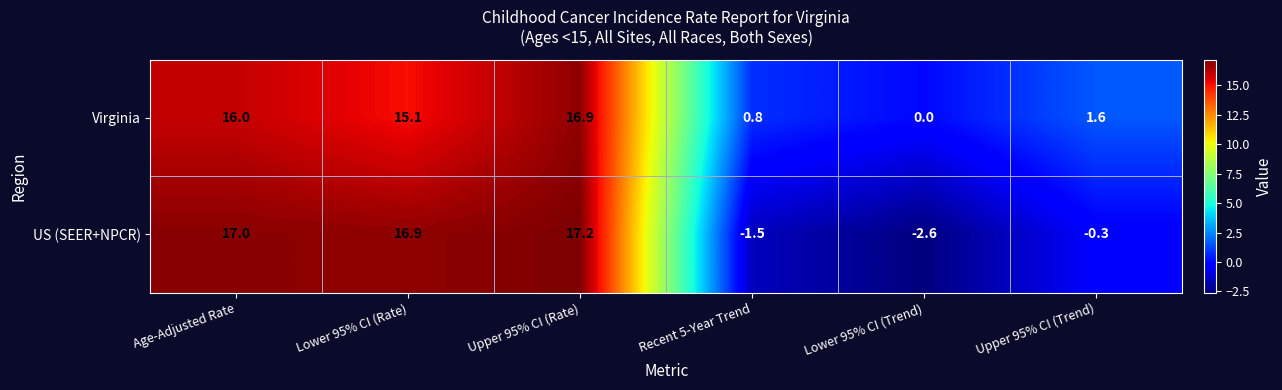

What is the average value of the Virginia series?

8.4